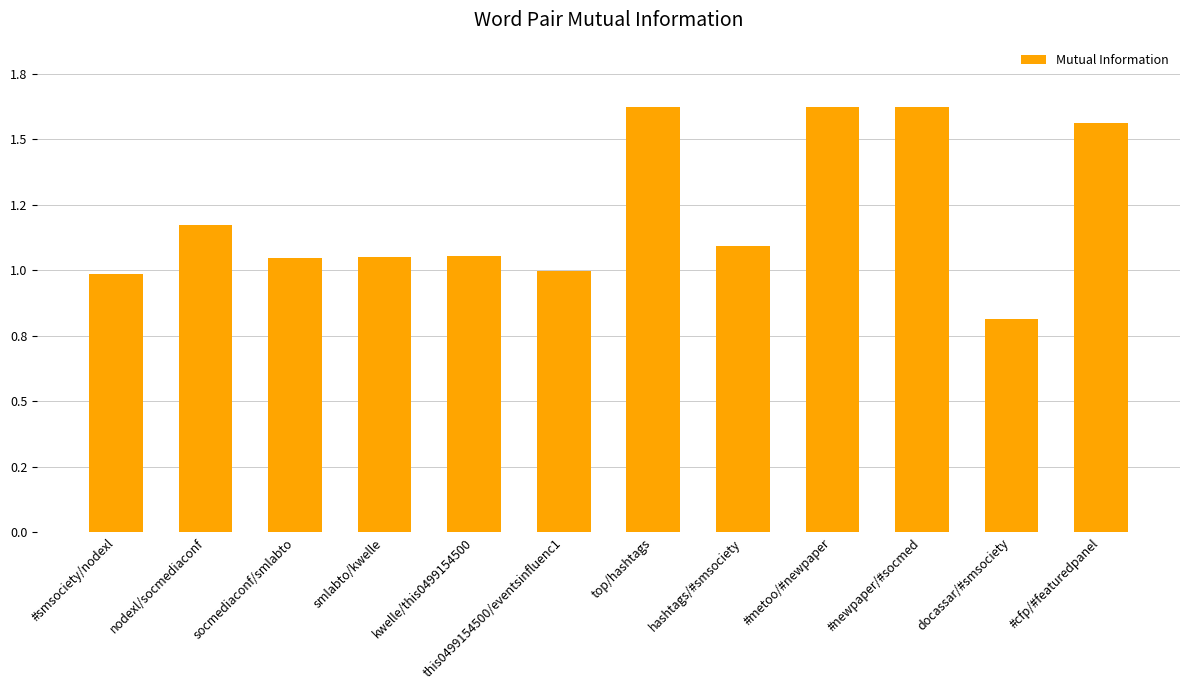

Which category has the highest value across all series?

top/hashtags